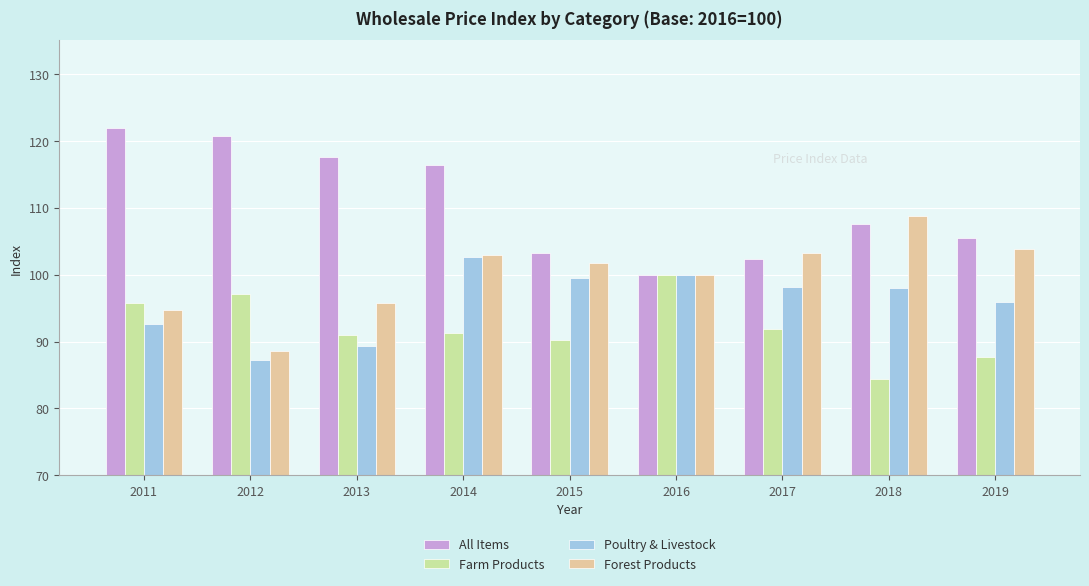

What is the difference between the maximum and minimum values in the Poultry & Livestock series?

15.4